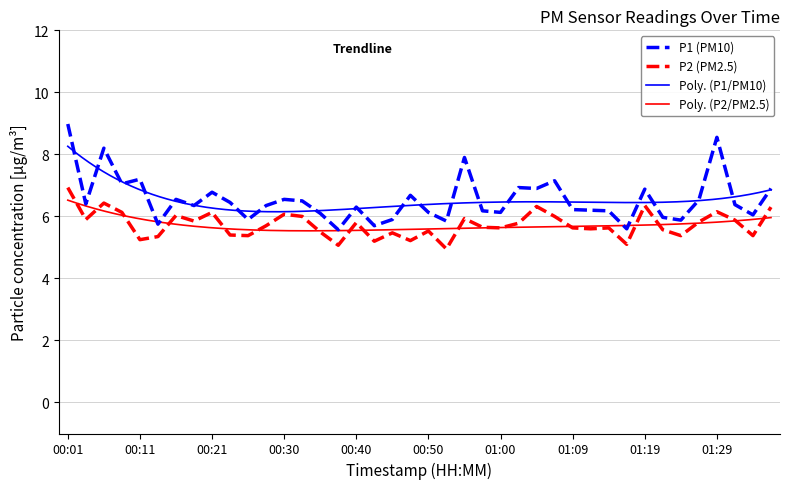

How many values in the P2 series are below 5?

1